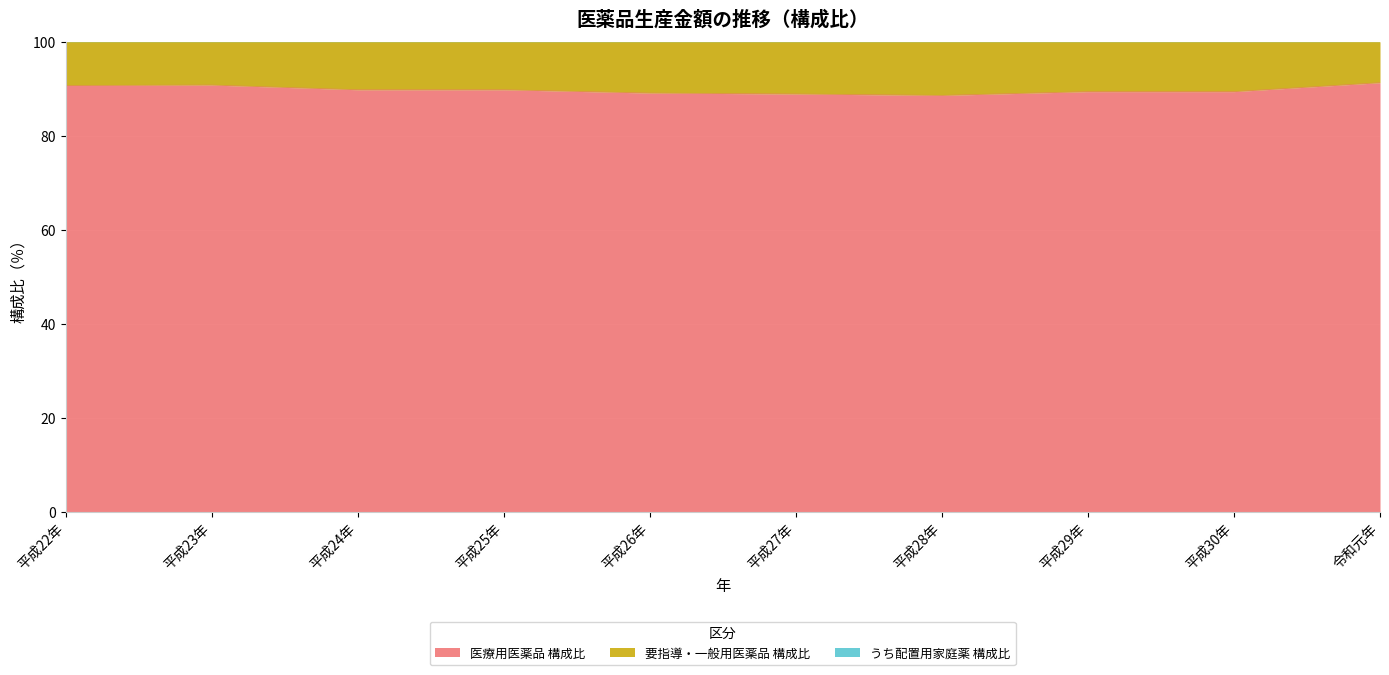

Reading left to right, transcribe all the data shown in this chart.

医療用医薬品 構成比: 平成22年=90.7	平成23年=90.8	平成24年=89.8	平成25年=89.8	平成26年=89.1	平成27年=88.9	平成28年=88.6	平成29年=89.4	平成30年=89.4	令和元年=91.3
うち配置用家庭薬 構成比: 平成22年=100.4	平成23年=100.4	平成24年=100.4	平成25年=100.3	平成26年=100.3	平成27年=100.3	平成28年=100.3	平成29年=100.2	平成30年=100.2	令和元年=100.0